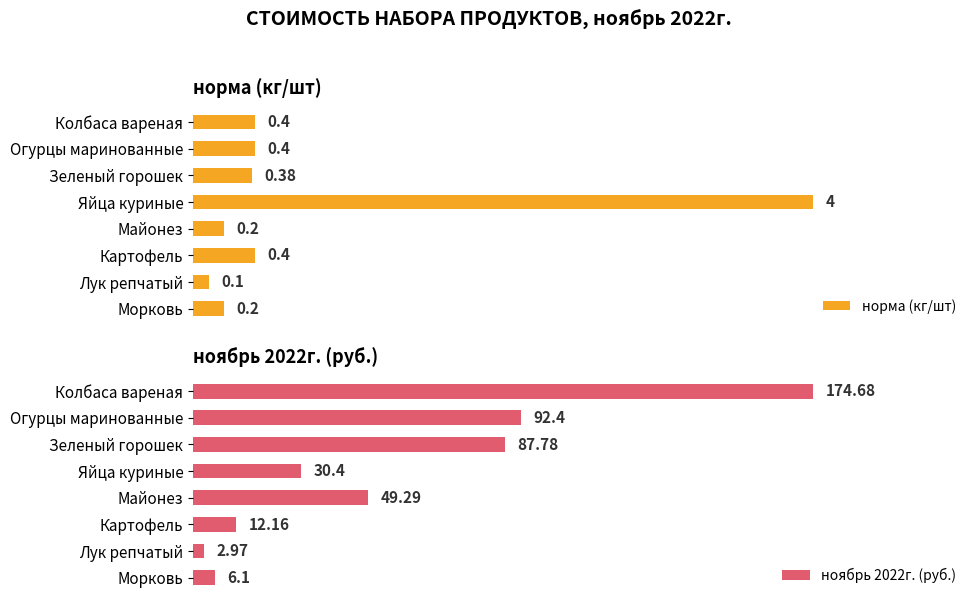

What is the average value of the норма (кг/шт) series?

0.8